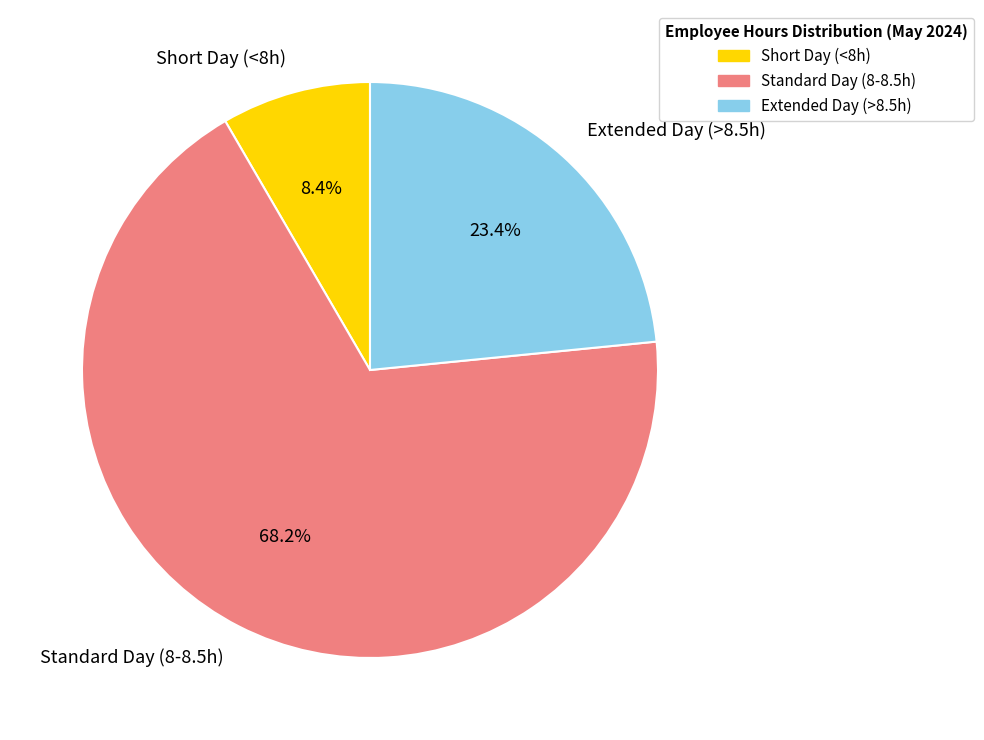

What is the total percentage of Standard Day (8-8.5h) and Short Day (<8h)?

76.6%